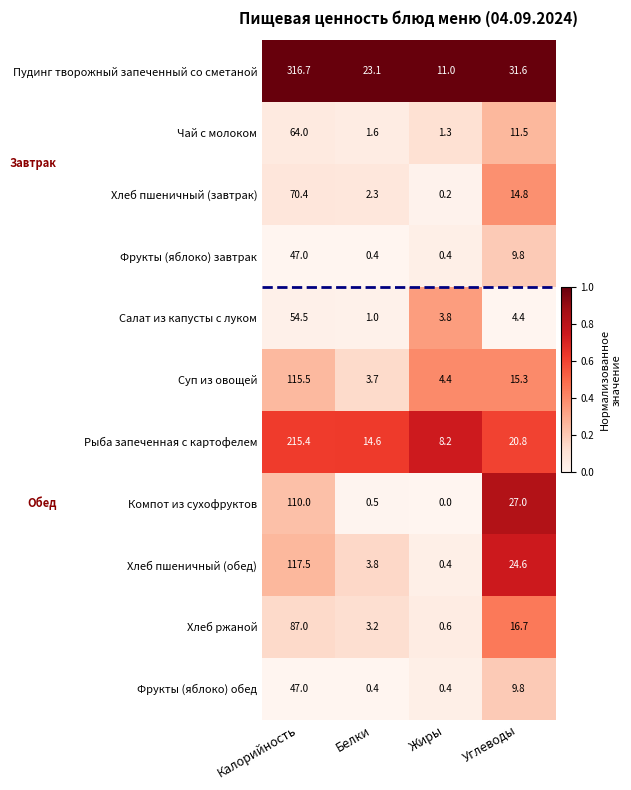

What value does the Хлеб пшеничный (завтрак) series have at Белки?

2.3